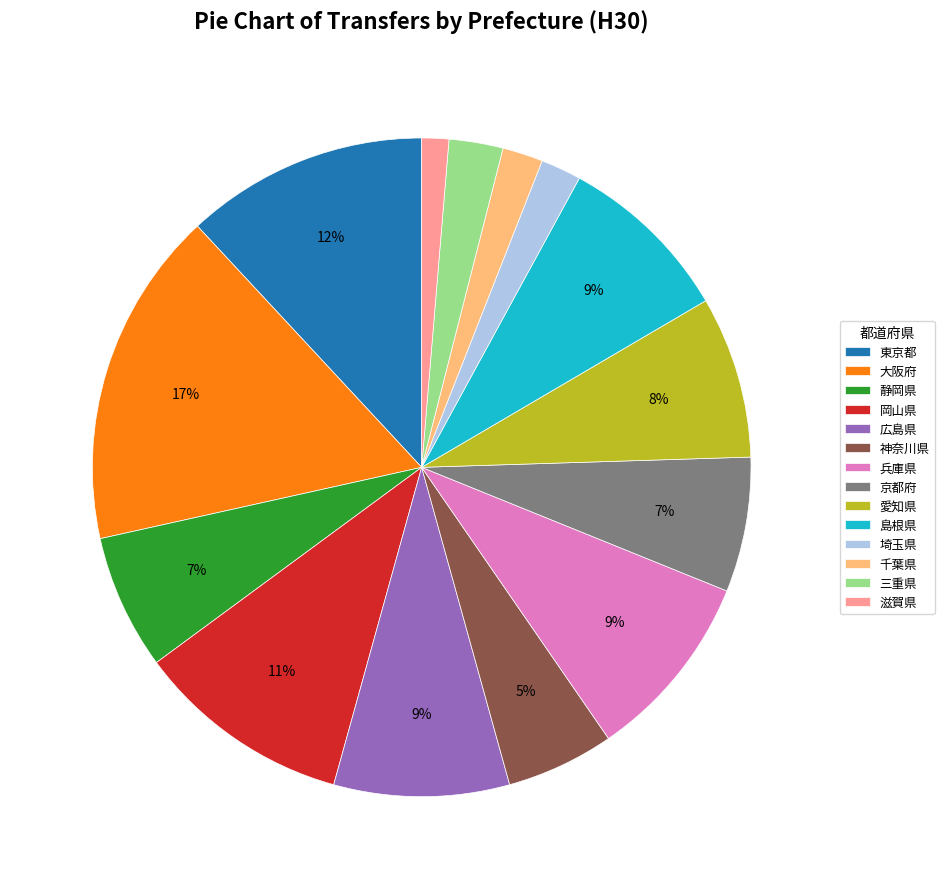

How many slices are in this pie chart?

14